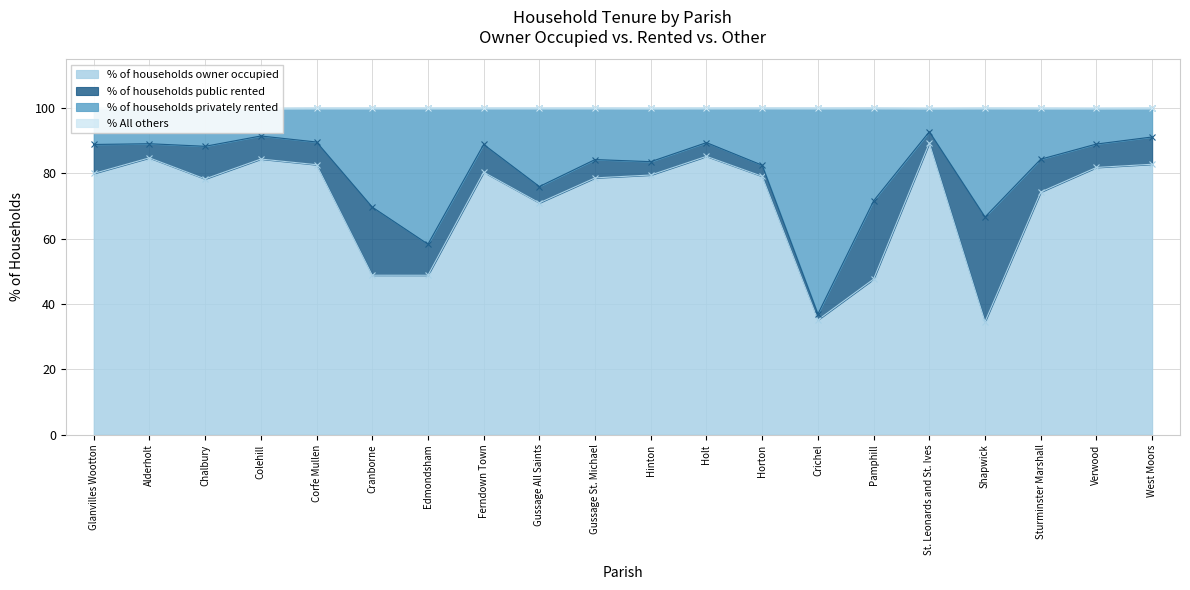

At which category is the sum across all series the highest?

St. Leonards and St. Ives